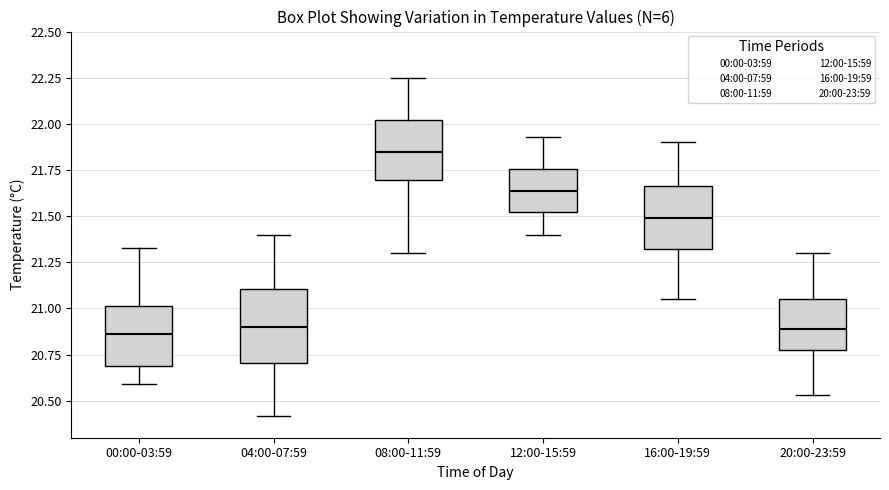

Reading left to right, transcribe this box plot: for each box, give where its median line is, the range the box spans, and where its two whiskers end, as read against the y-axis. The values are not printed on the chart, so give them approximately, as read against the axis.

00:00-03:59: median 20.85, box 20.70 to 21.00, whiskers 20.60 to 21.35
04:00-07:59: median 20.90, box 20.70 to 21.10, whiskers 20.40 to 21.40
08:00-11:59: median 21.85, box 21.70 to 22.00, whiskers 21.30 to 22.25
12:00-15:59: median 21.65, box 21.50 to 21.75, whiskers 21.40 to 21.95
16:00-19:59: median 21.50, box 21.30 to 21.65, whiskers 21.05 to 21.90
20:00-23:59: median 20.90, box 20.75 to 21.05, whiskers 20.55 to 21.30